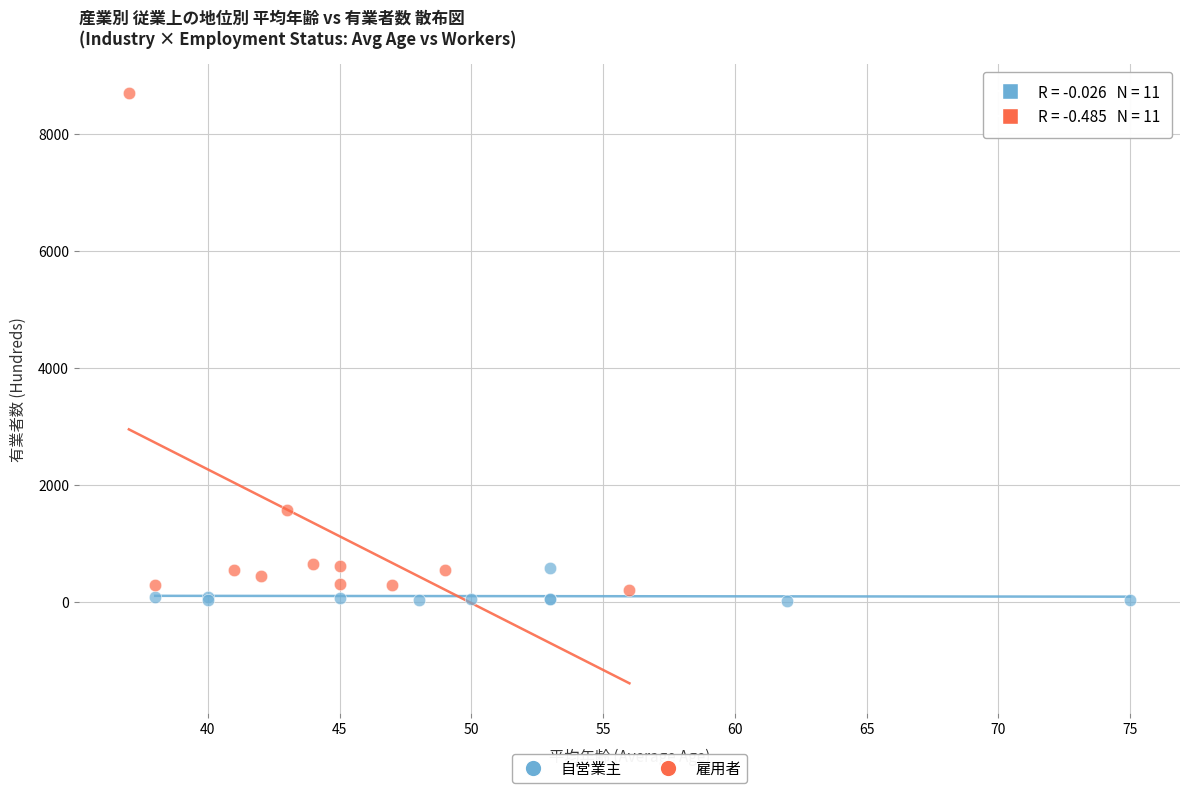

Which series contains the highest Y value?

雇用者